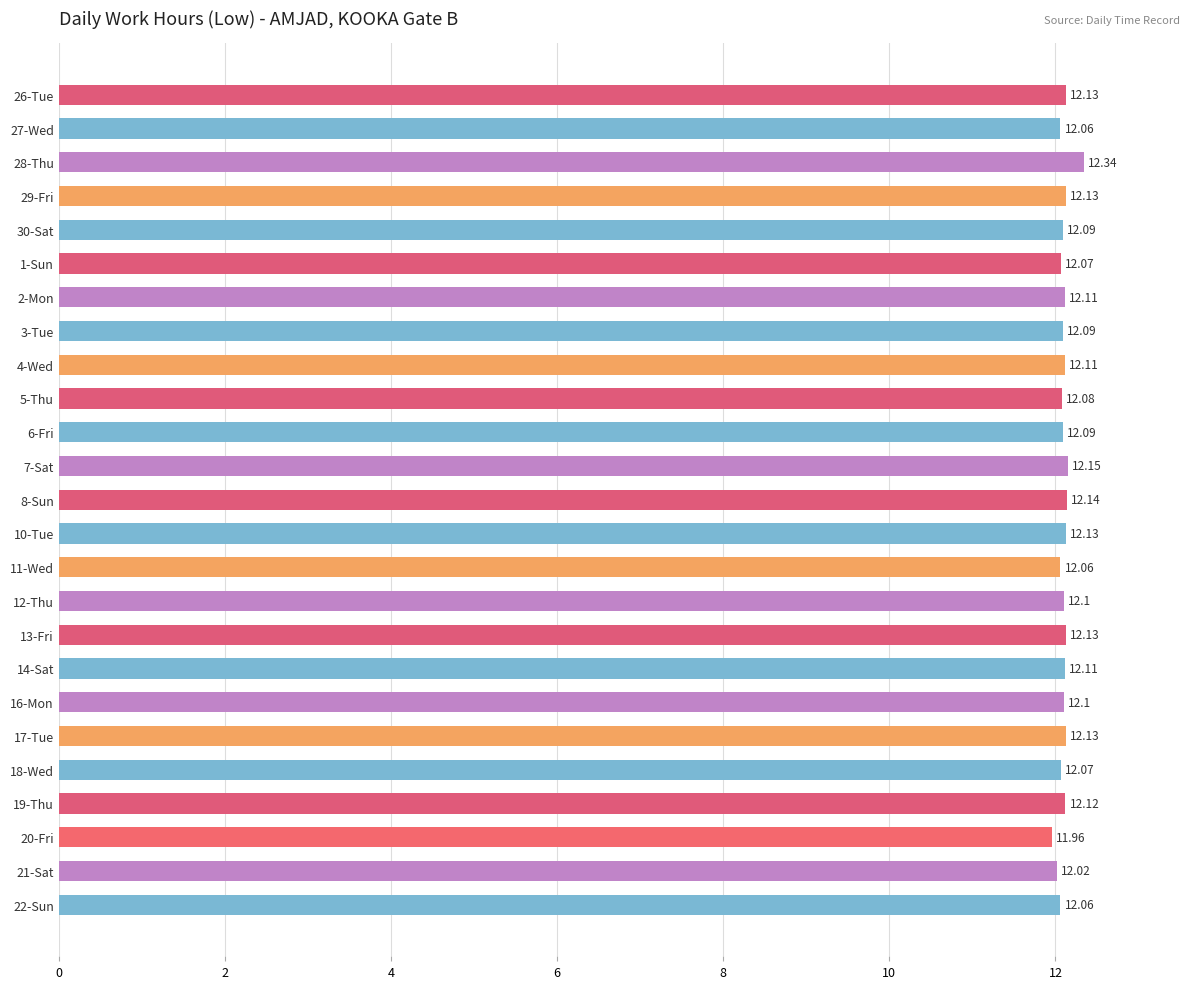

What is the sum of the values at 5-Thu and 22-Sun?

24.1